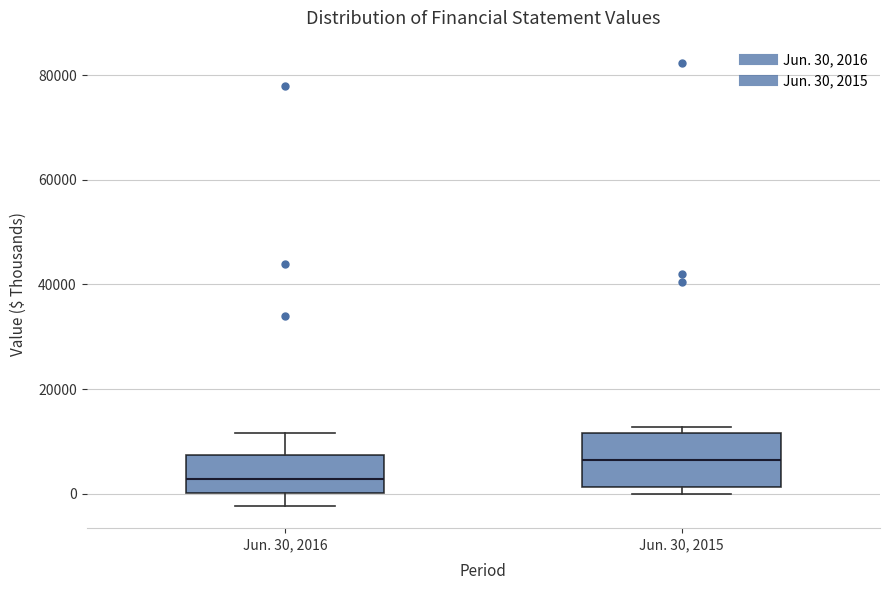

Which box's median line is the highest?

Jun. 30, 2015